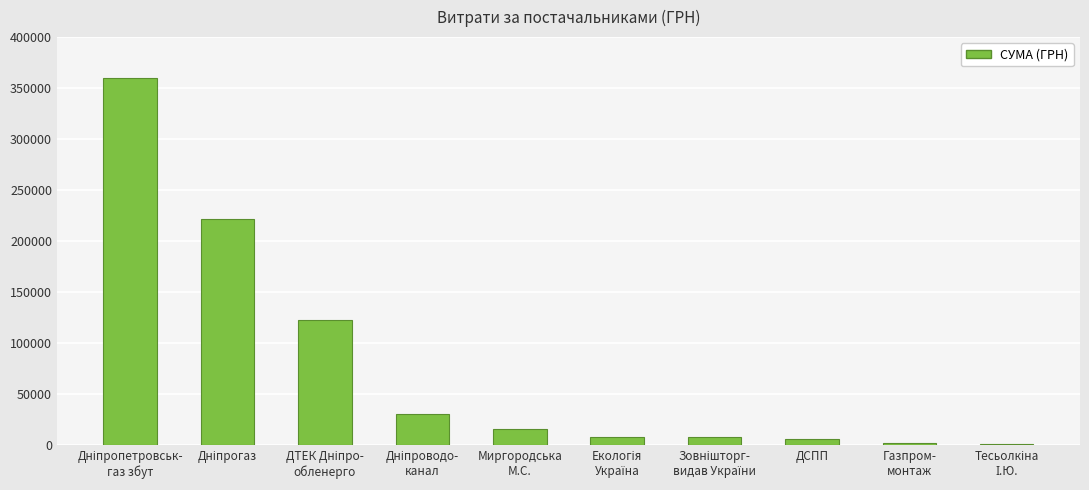

What is the greatest value displayed?

360029.6